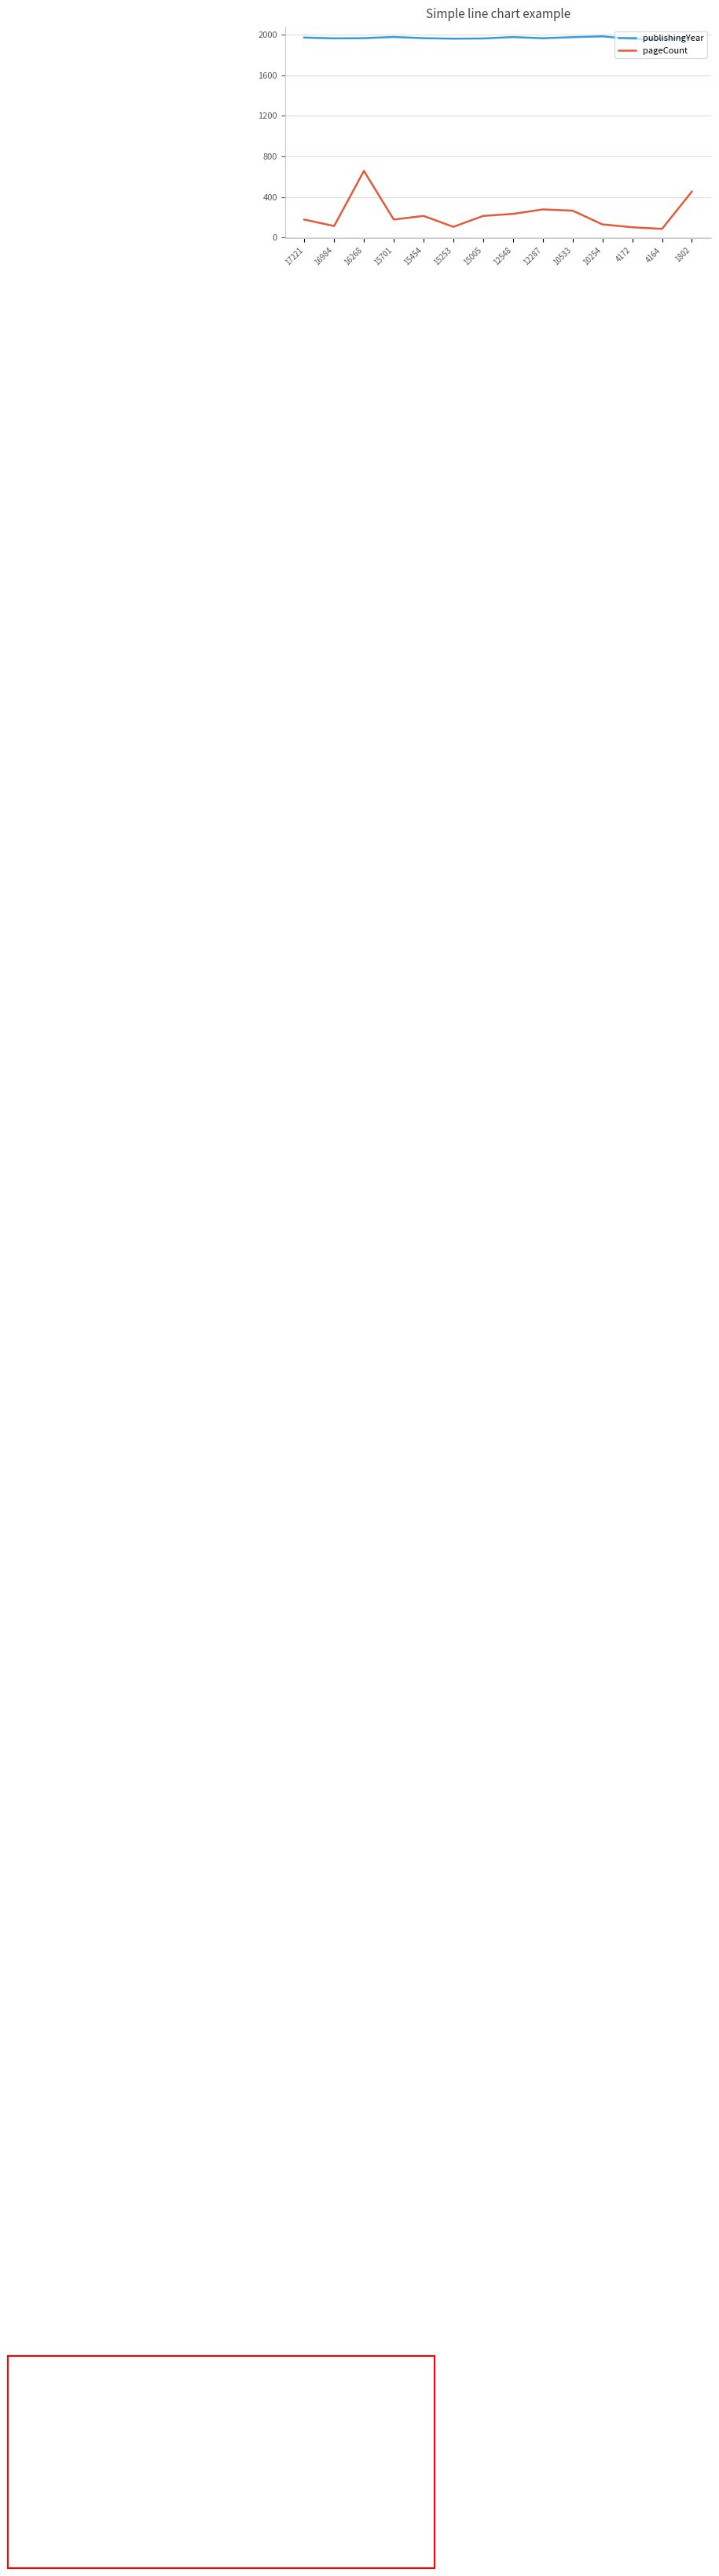

True or false: publishingYear and pageCount intersect in this chart.

False